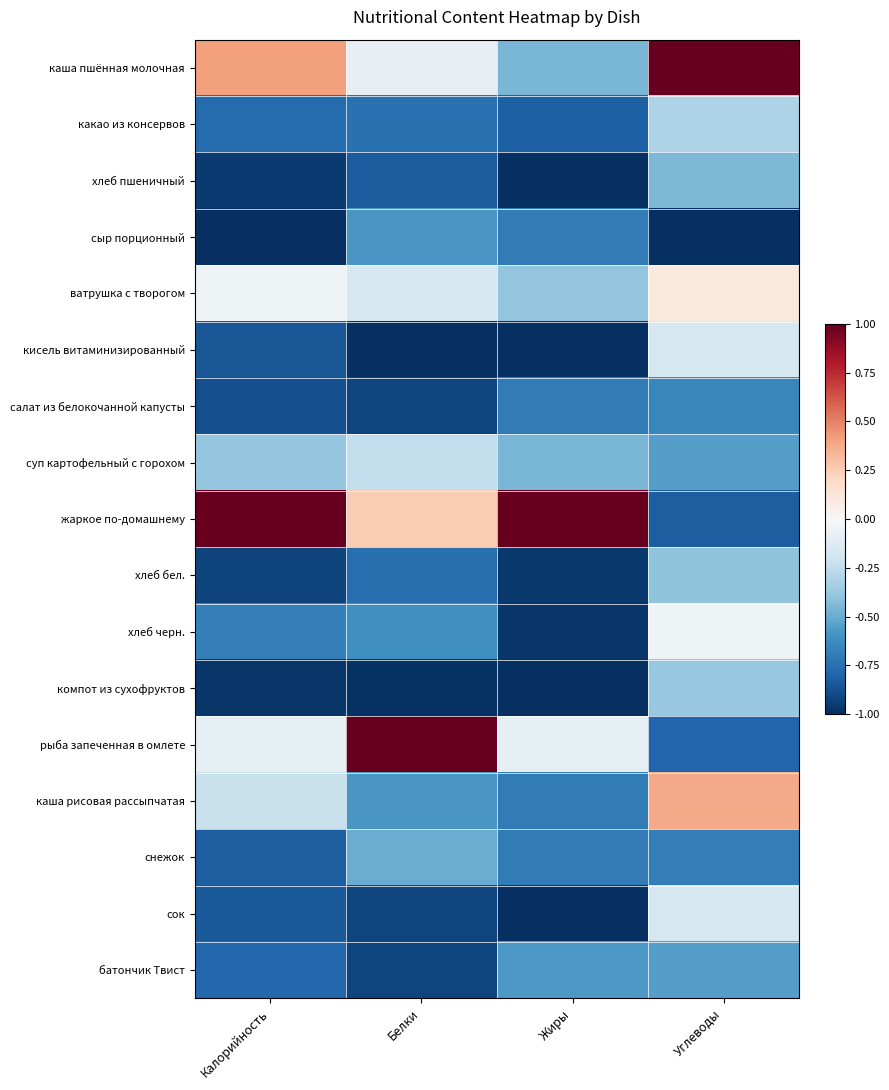

Reading left to right, list all the values displayed in this chart.

каша пшённая молочная: Калорийность=0.4	Белки=-0.1	Жиры=-0.5	Углеводы=1.0
какао из консервов: Калорийность=-0.8	Белки=-0.8	Жиры=-0.8	Углеводы=-0.3
хлеб пшеничный: Калорийность=-1.0	Белки=-0.8	Жиры=-1.0	Углеводы=-0.4
сыр порционный: Калорийность=-1.0	Белки=-0.6	Жиры=-0.7	Углеводы=-1.0
ватрушка с творогом: Калорийность=-0.1	Белки=-0.2	Жиры=-0.4	Углеводы=0.1
кисель витаминизированный: Калорийность=-0.9	Белки=-1.0	Жиры=-1.0	Углеводы=-0.2
салат из белокочанной капусты: Калорийность=-0.9	Белки=-0.9	Жиры=-0.7	Углеводы=-0.7
суп картофельный с горохом: Калорийность=-0.4	Белки=-0.2	Жиры=-0.5	Углеводы=-0.6
жаркое по-домашнему: Калорийность=1.0	Белки=0.2	Жиры=1.0	Углеводы=-0.8
хлеб бел.: Калорийность=-0.9	Белки=-0.8	Жиры=-1.0	Углеводы=-0.4
хлеб черн.: Калорийность=-0.7	Белки=-0.6	Жиры=-1.0	Углеводы=-0.0
компот из сухофруктов: Калорийность=-1.0	Белки=-1.0	Жиры=-1.0	Углеводы=-0.4
рыба запеченная в омлете: Калорийность=-0.1	Белки=1.0	Жиры=-0.1	Углеводы=-0.8
каша рисовая рассыпчатая: Калорийность=-0.2	Белки=-0.6	Жиры=-0.7	Углеводы=0.4
снежок: Калорийность=-0.8	Белки=-0.5	Жиры=-0.7	Углеводы=-0.7
сок: Калорийность=-0.8	Белки=-0.9	Жиры=-1.0	Углеводы=-0.2
батончик Твист: Калорийность=-0.8	Белки=-0.9	Жиры=-0.6	Углеводы=-0.6